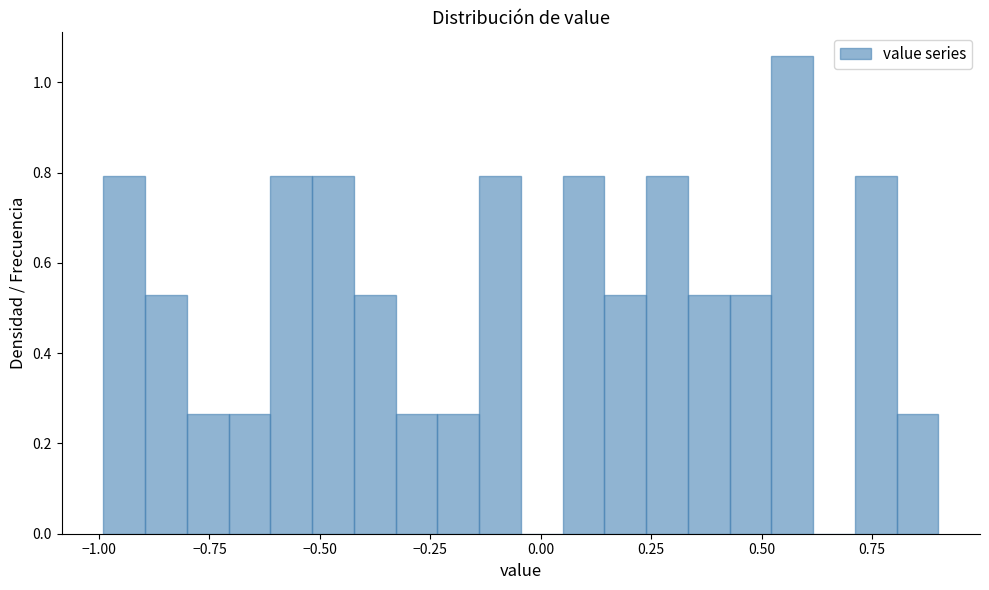

Around what value on the x-axis is the tallest bar? Give the approximate position of its centre, as read against the axis.

0.55